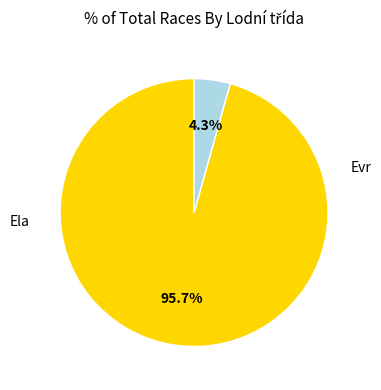

How many segments does this pie chart have?

2